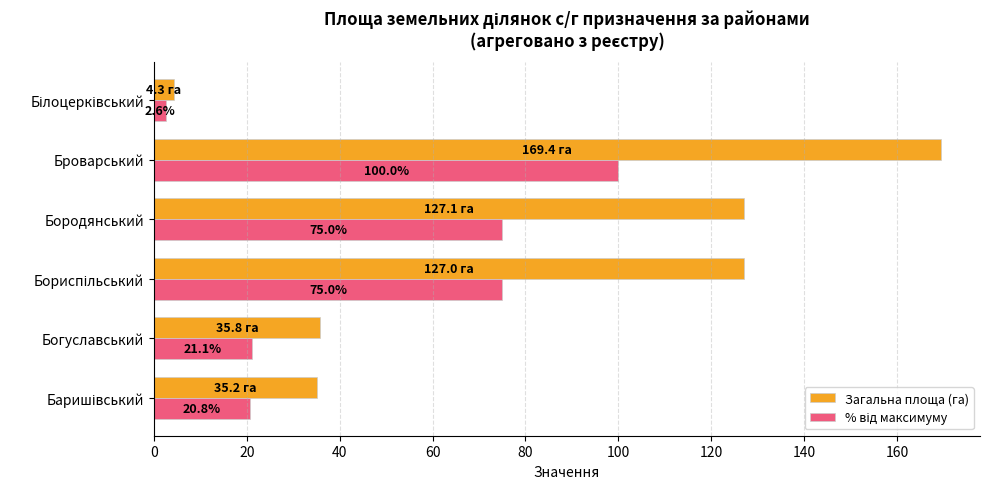

At which category does the chart reach its peak across all series?

Броварський